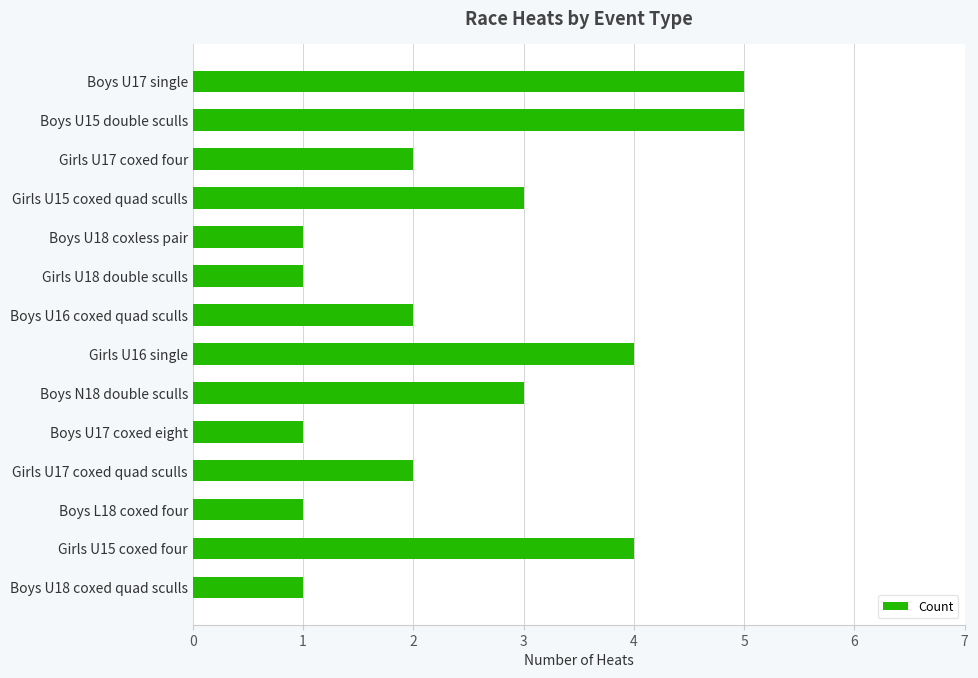

Which has a higher value, Girls U15 coxed quad sculls or Boys U18 coxless pair?

Girls U15 coxed quad sculls